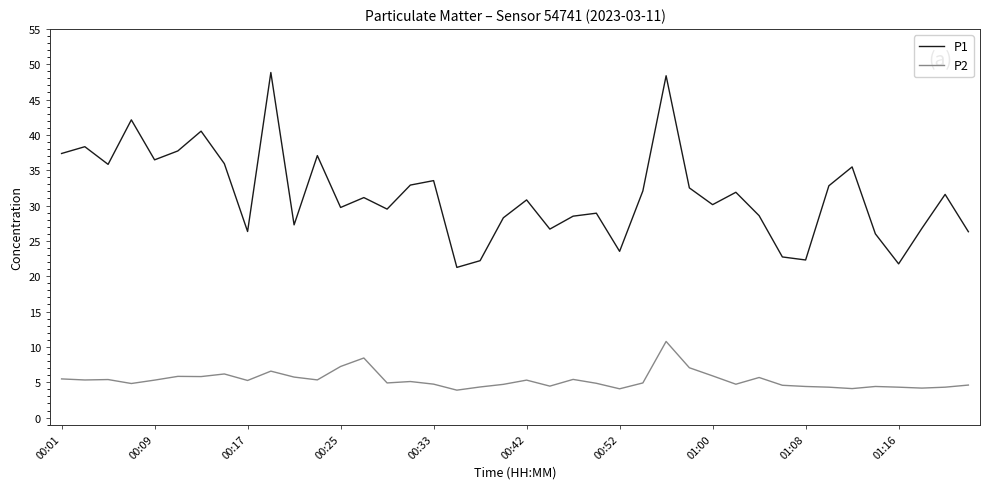

Rank the series by their average value, from highest to lowest.

P1, P2